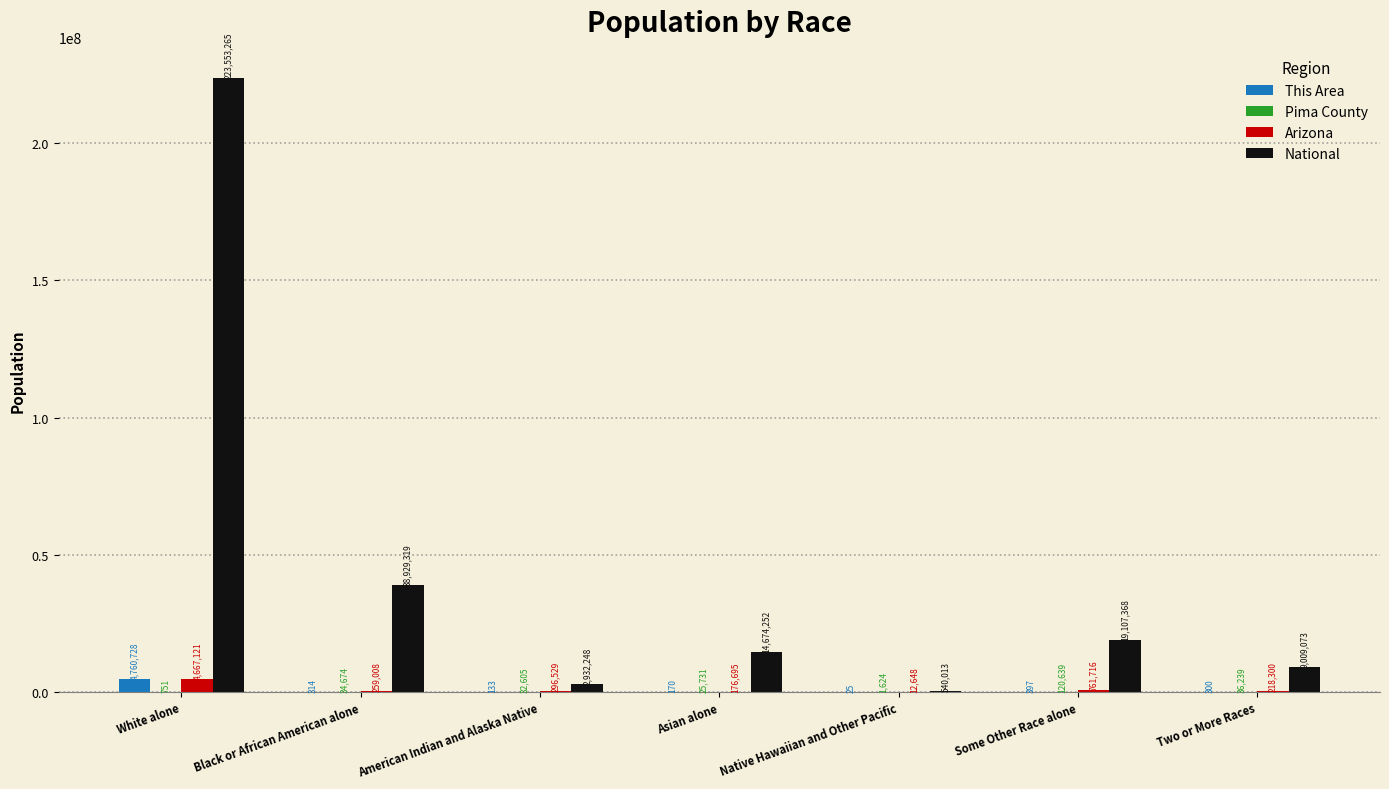

Is the value of National at Two or More Races greater than the value of Arizona at Native Hawaiian and Other Pacific?

Yes